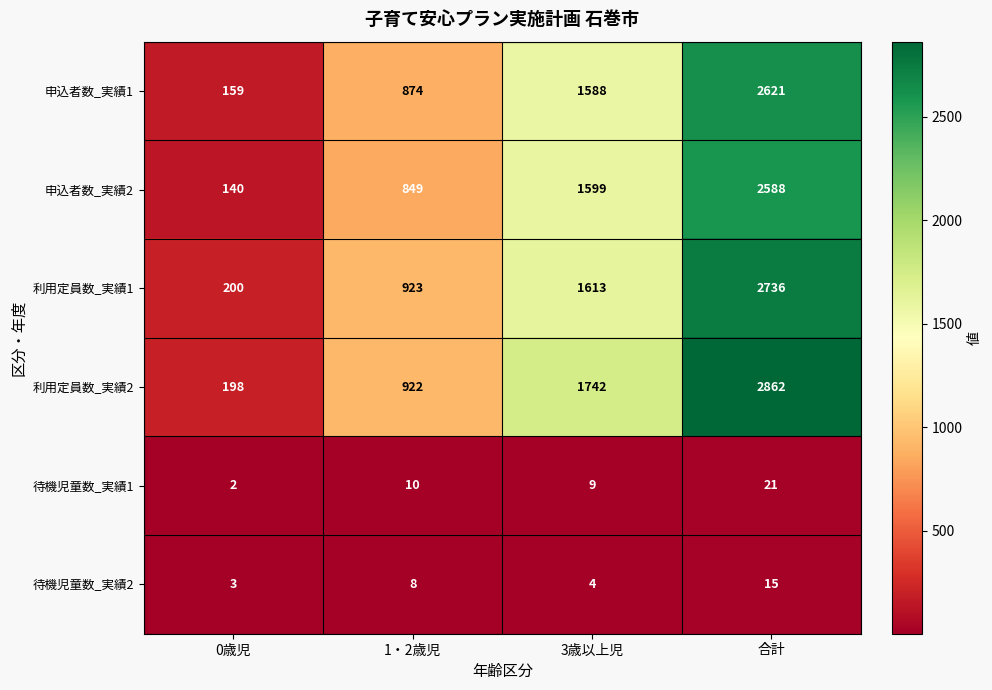

The 申込者数_実績2 series shows 2588 at 合計. True or false?

True